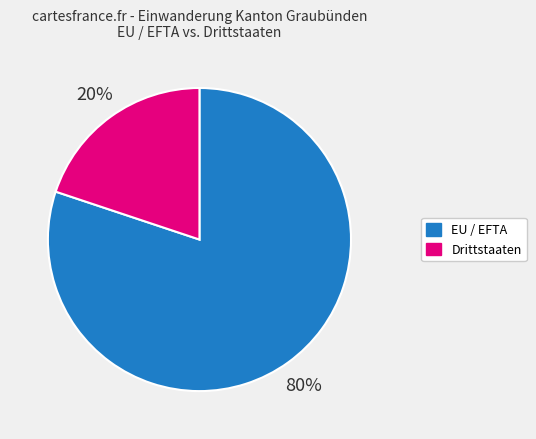

To the nearest percent, what is the difference between the EU / EFTA and Drittstaaten slice percentages?

60%